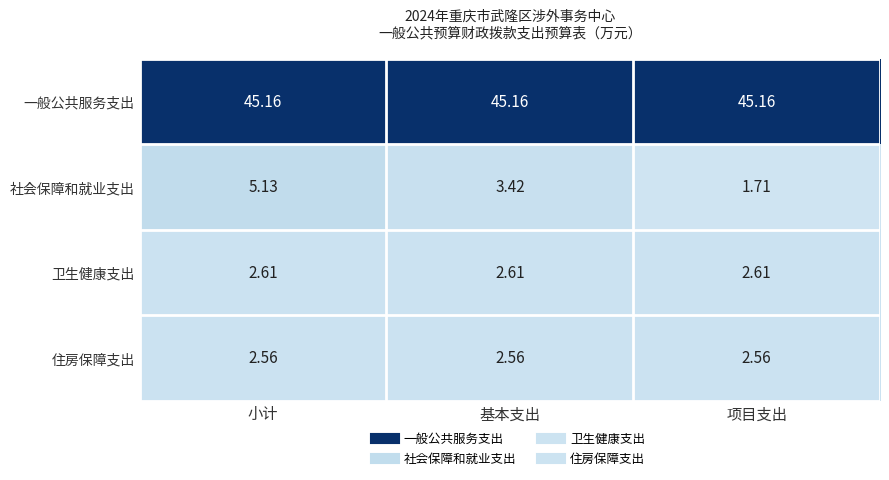

Which series has the widest spread of values?

社会保障和就业支出